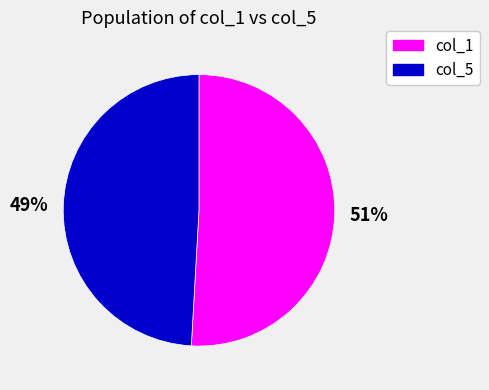

Do col_1 and col_5 together represent more than half of the pie?

Yes